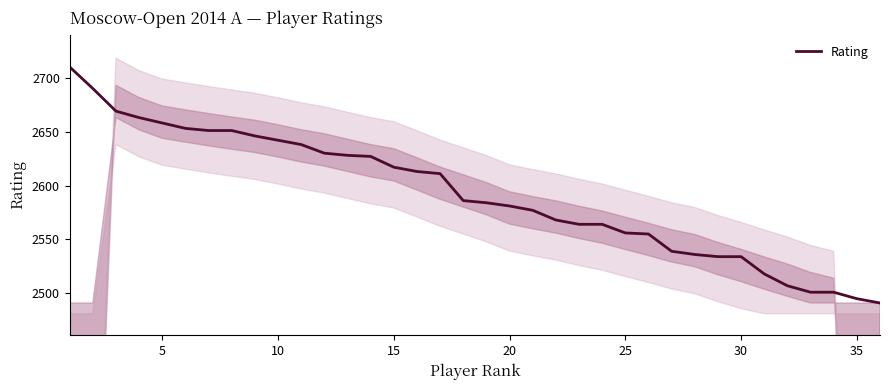

How many data points are less than 2586?

18